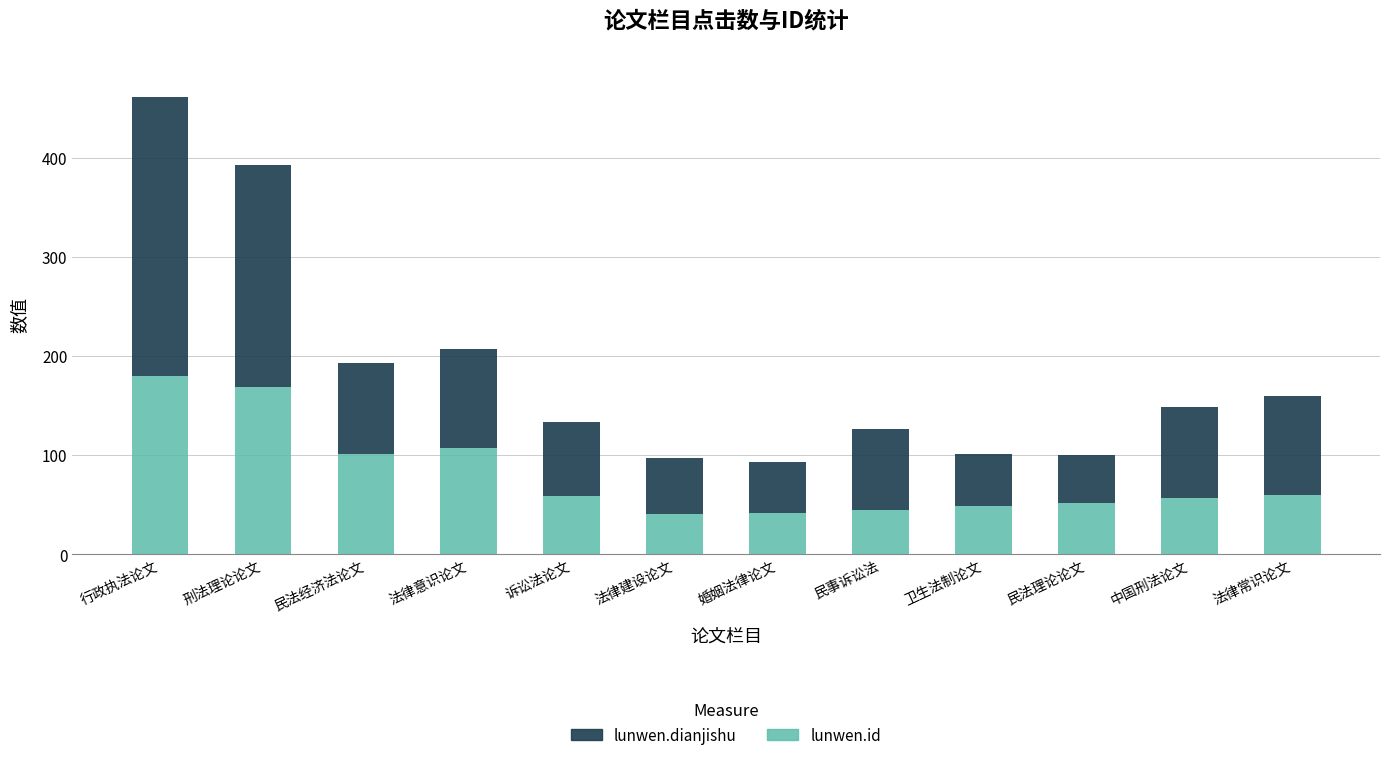

What is the difference between the second highest and second lowest values in the lunwen.id series?

127